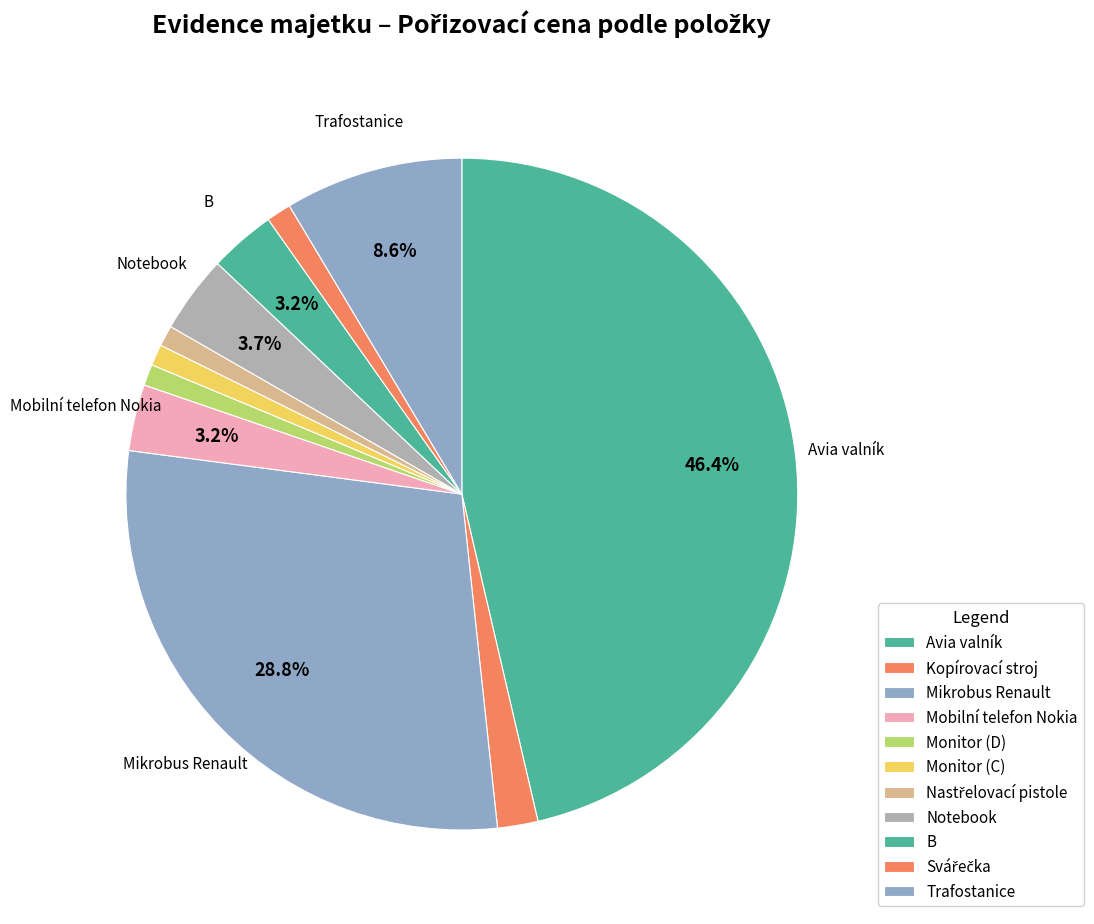

Which category has the biggest portion of the pie?

Avia valník